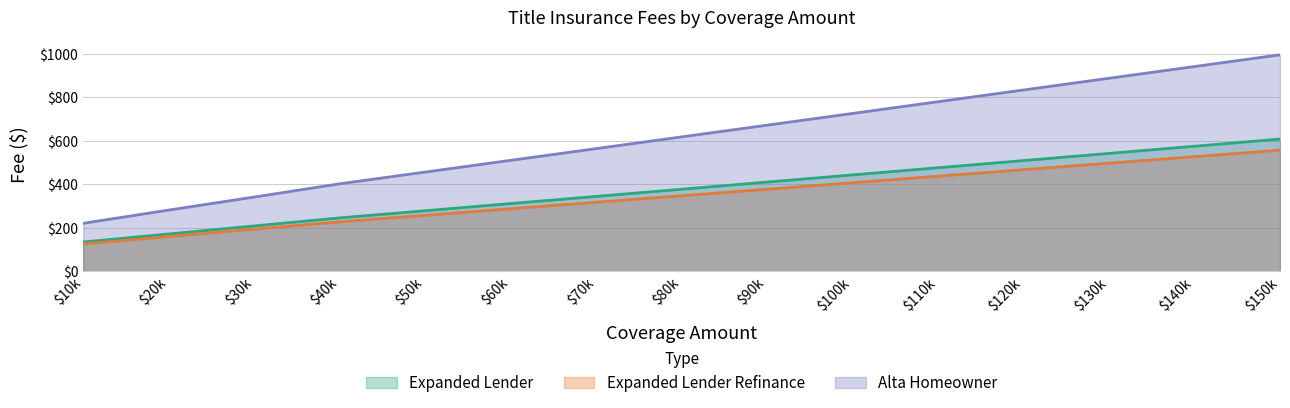

What is the highest value of the Expanded Lender Refinance series?

557